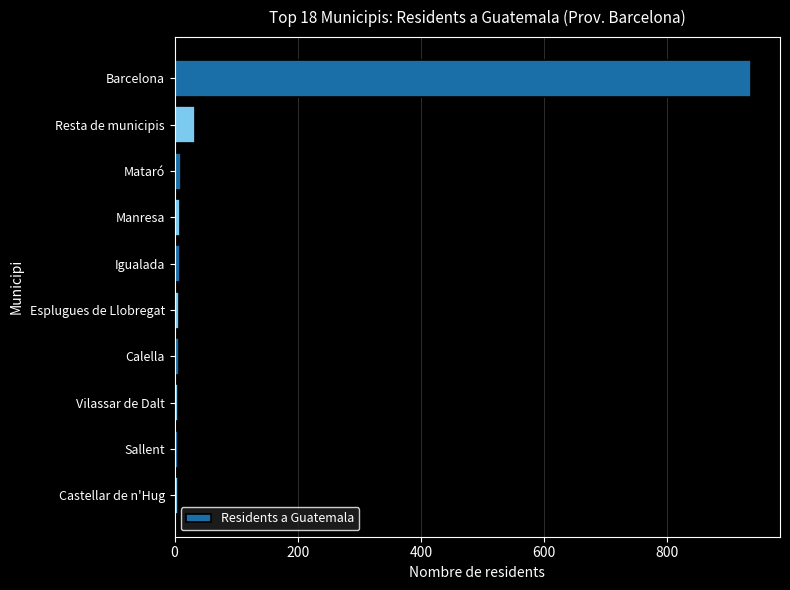

Is it true that the value at Barcelona is 557?

False